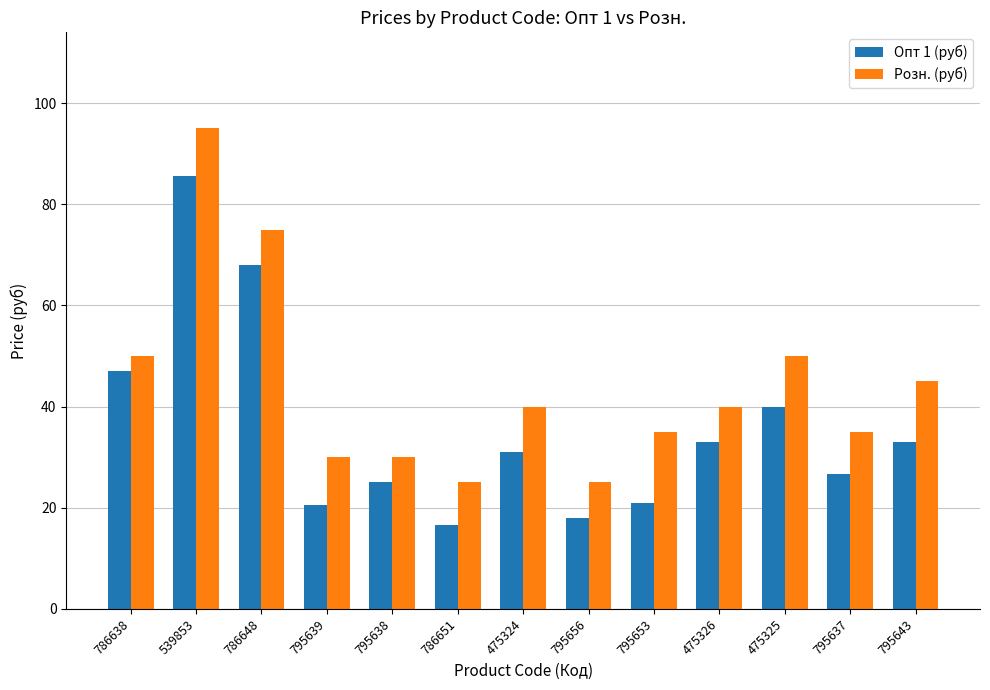

What value does the Розн. (руб) series have at 786648?

75.0